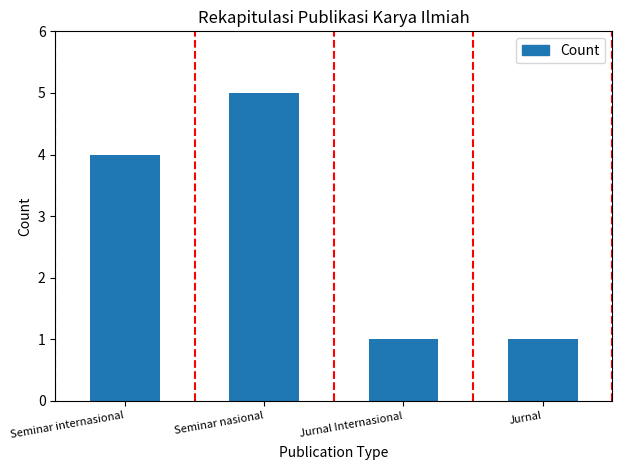

Are the bars grouped side by side (vs. stacked)?

No